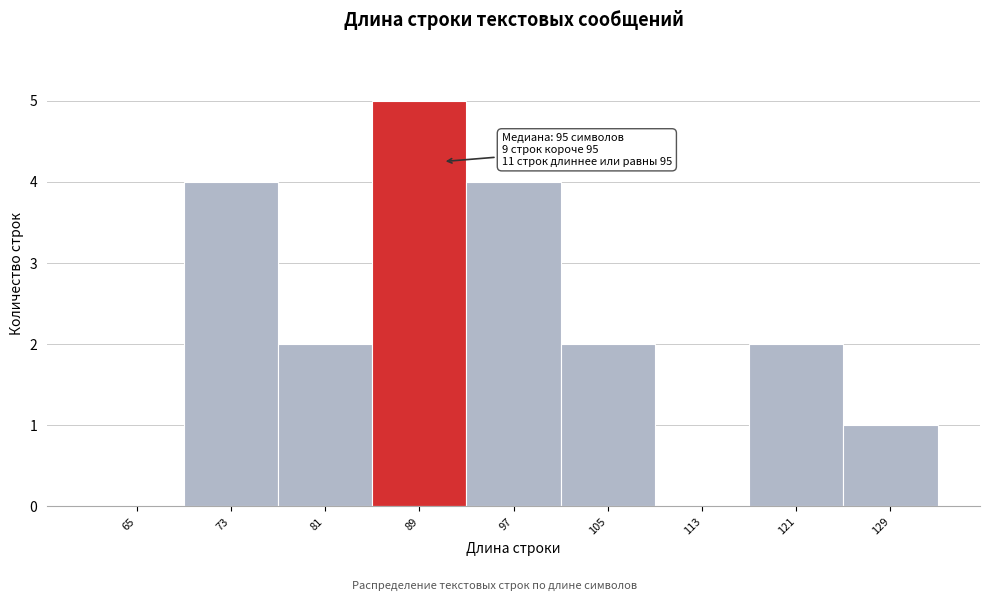

Reading left to right, what are all the values shown in this chart?

65=0	73=4	81=2	89=5	97=4	105=2	113=0	121=2	129=1